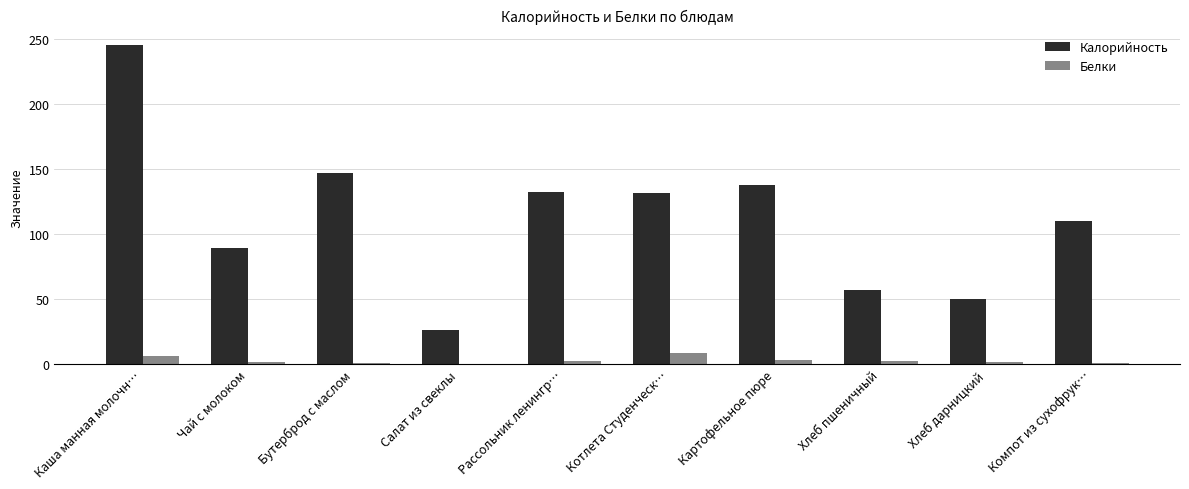

At which category is the sum across all series the highest?

Каша манная молочн…